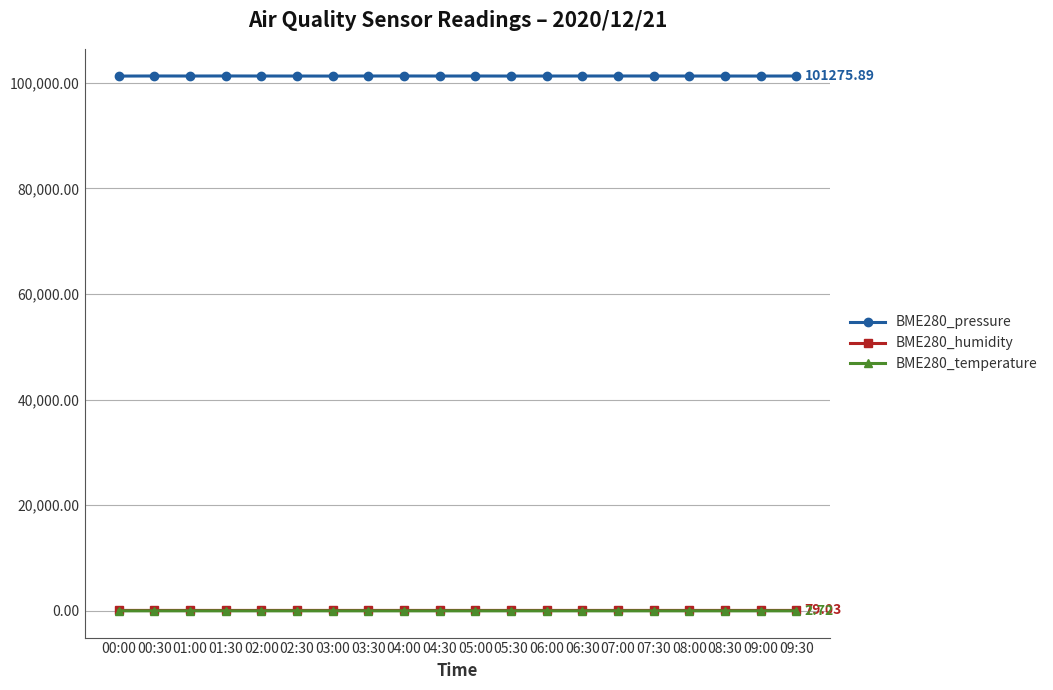

What position from the left is 05:30?

12